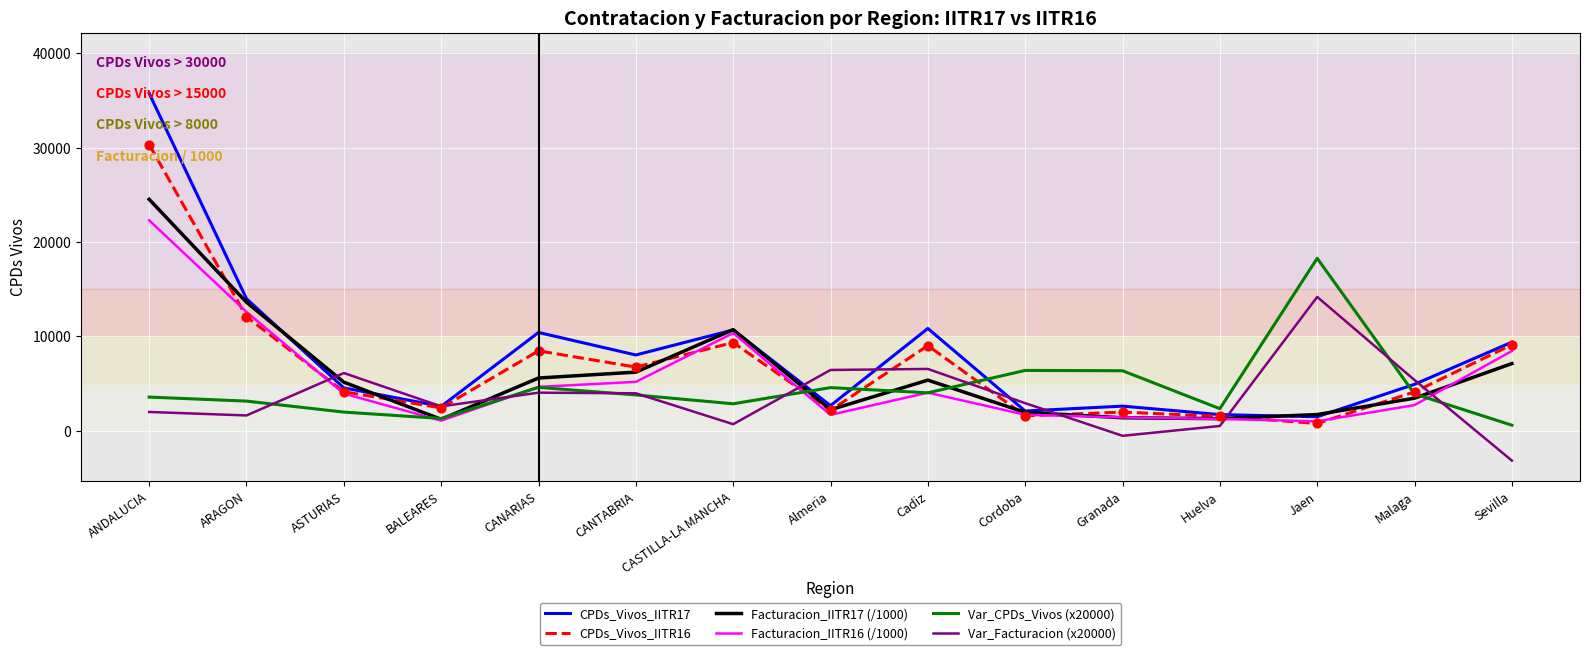

What is the total value across all series at Granada?

13233.8